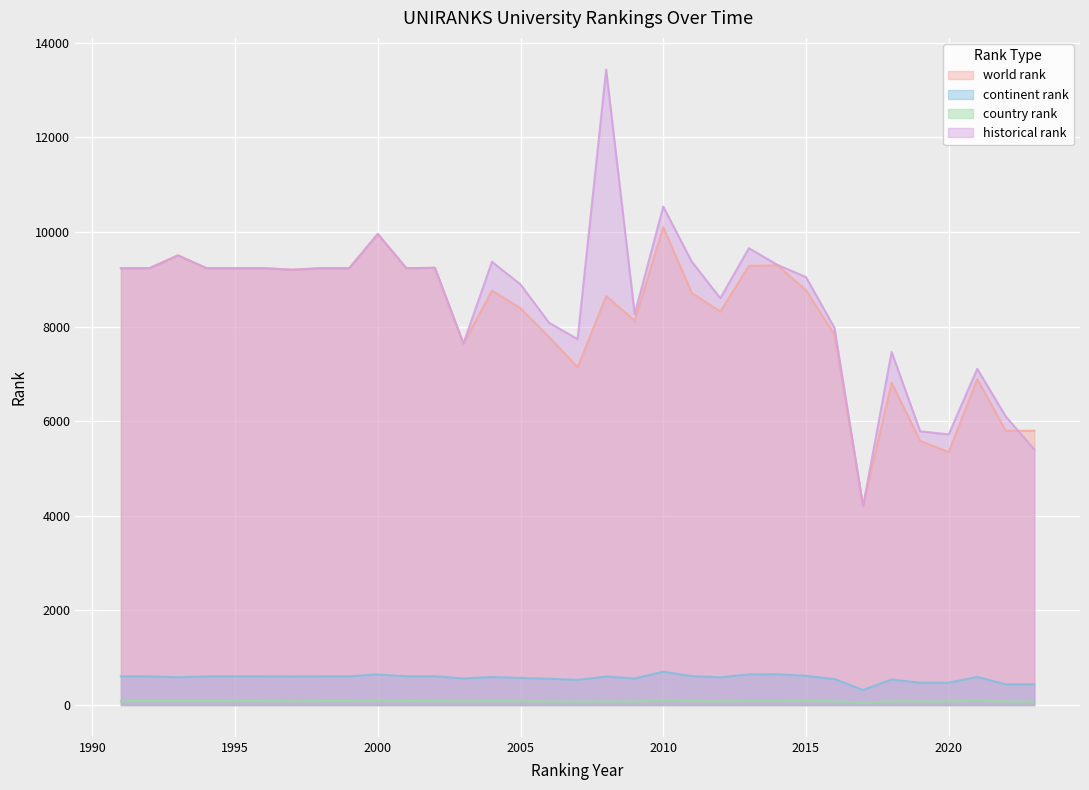

Reading right to left, extract all data points from this chart.

world rank: 5798.0	5797.0	6891.0	5350.0	5584.0	6815.0	4219.0	7828.0	8771.0	9294.0	9284.0	8319.0	8709.0	10102.0	8125.0	8644.0	7139.0	7780.0	8388.0	8759.0	7642.0	9242.0	9234.0	9958.0	9234.0	9234.0	9202.0	9234.0	9234.0	9234.0	9505.0	9234.0	9234.0
continent rank: 437.0	437.0	594.0	473.0	471.0	541.0	318.0	548.0	617.0	650.0	648.0	585.0	612.0	705.0	561.0	602.0	532.0	557.0	573.0	593.0	562.0	609.0	607.0	648.0	607.0	607.0	605.0	607.0	607.0	607.0	587.0	607.0	607.0
country rank: 76.0	75.0	99.0	78.0	79.0	83.0	42.0	83.0	86.0	91.0	91.0	78.0	85.0	100.0	75.0	80.0	75.0	78.0	82.0	85.0	80.0	85.0	84.0	92.0	84.0	84.0	83.0	84.0	84.0	84.0	84.0	84.0	84.0
historical rank: 5403.5	6098.0	7106.5	5721.5	5786.0	7463.5	4201.0	7970.0	9046.5	9304.0	9657.0	8598.5	9371.5	10536.0	8264.5	13430.5	7734.0	8080.5	8889.5	9369.5	7642.0	9242.0	9234.0	9958.0	9234.0	9234.0	9202.0	9234.0	9234.0	9234.0	9505.0	9234.0	9234.0